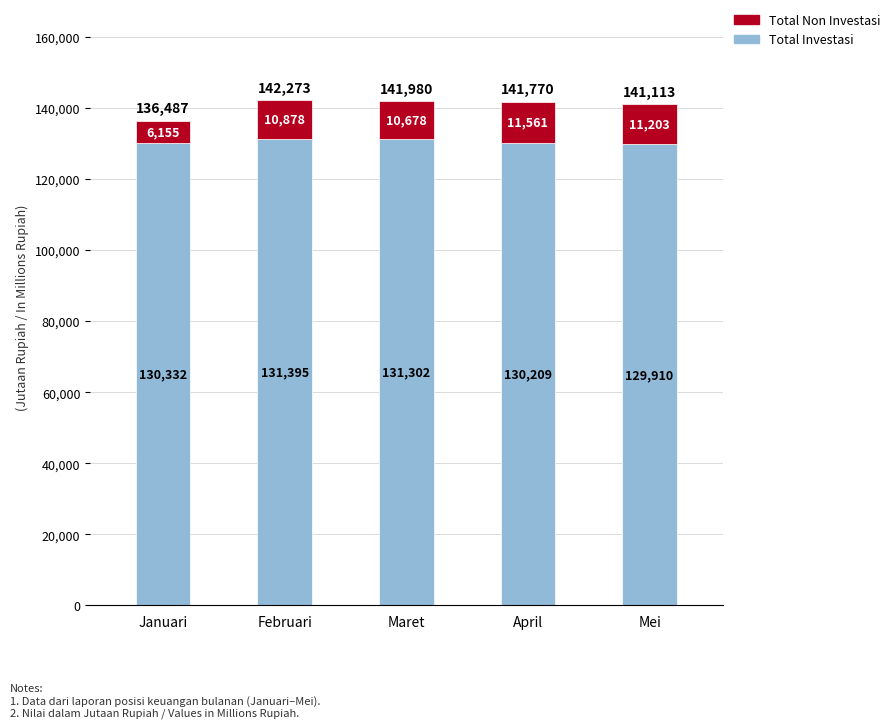

At which label does Total Investasi reach its minimum?

Mei